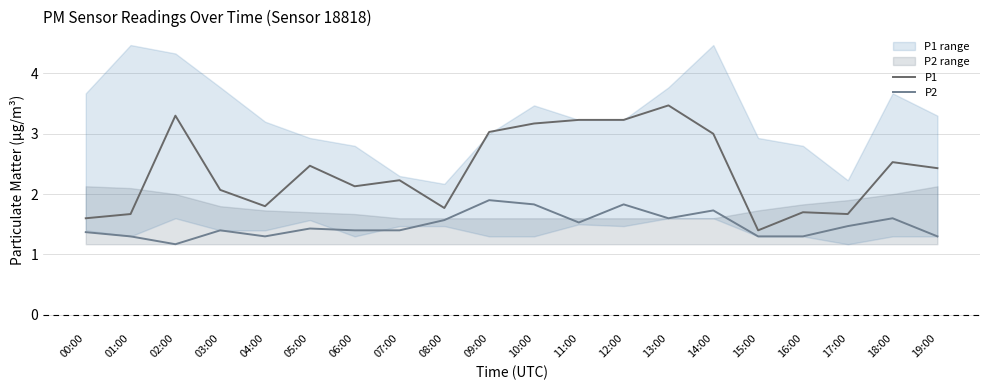

How many data points does each series have?

20